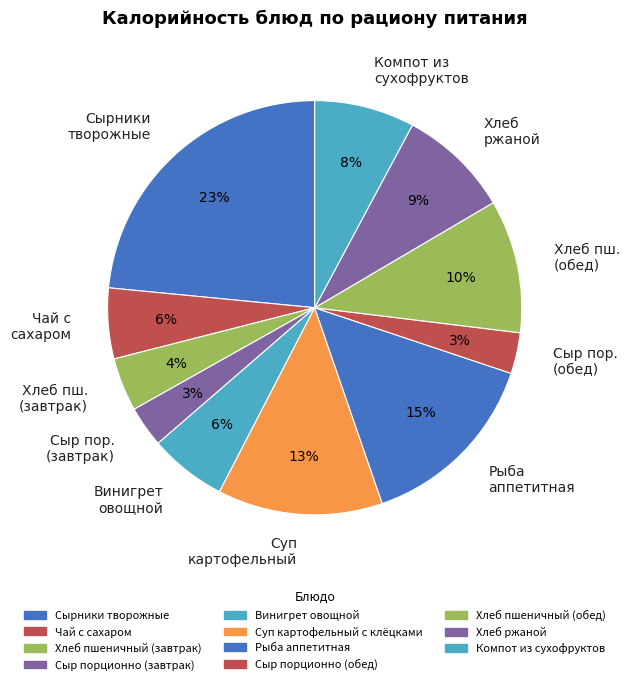

Count the number of slices in the pie.

11